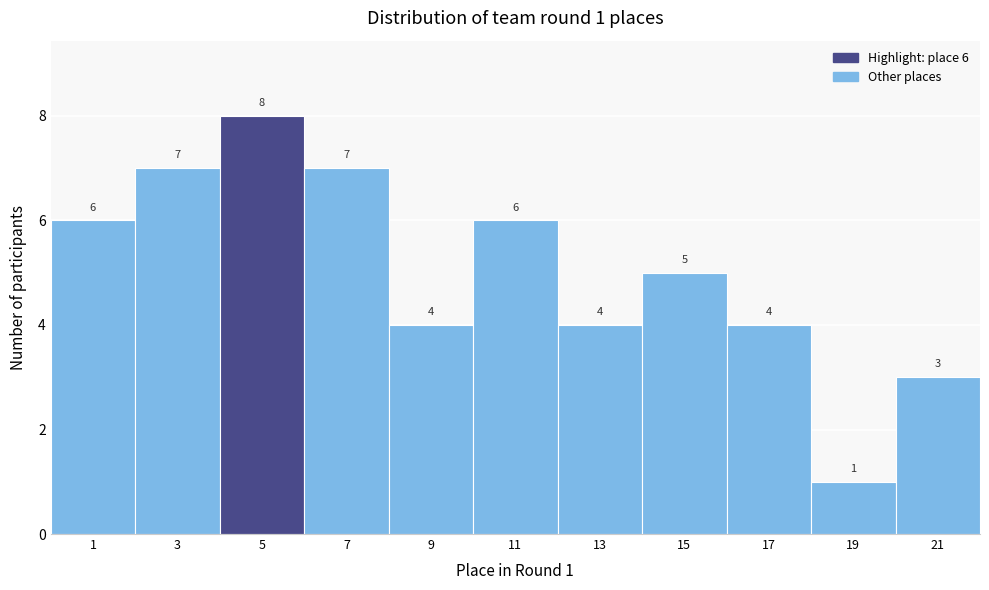

Reading left to right, extract all data points from this chart.

1=6	3=7	5=8	7=7	9=4	11=6	13=4	15=5	17=4	19=1	21=3